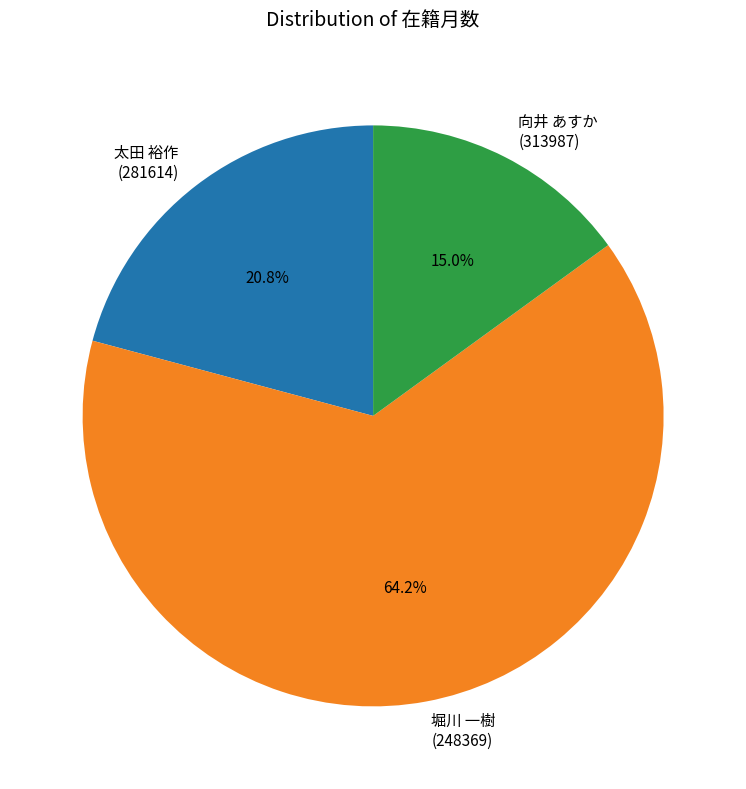

What is the total percentage of 堀川 一樹 (248369) and 向井 あすか (313987)?

79.2%